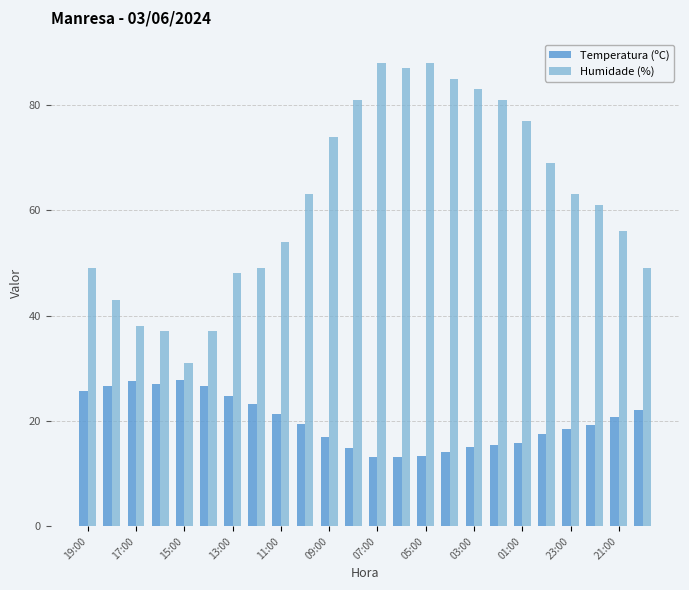

What is the average value of the Temperatura (ºC) series?

20.0